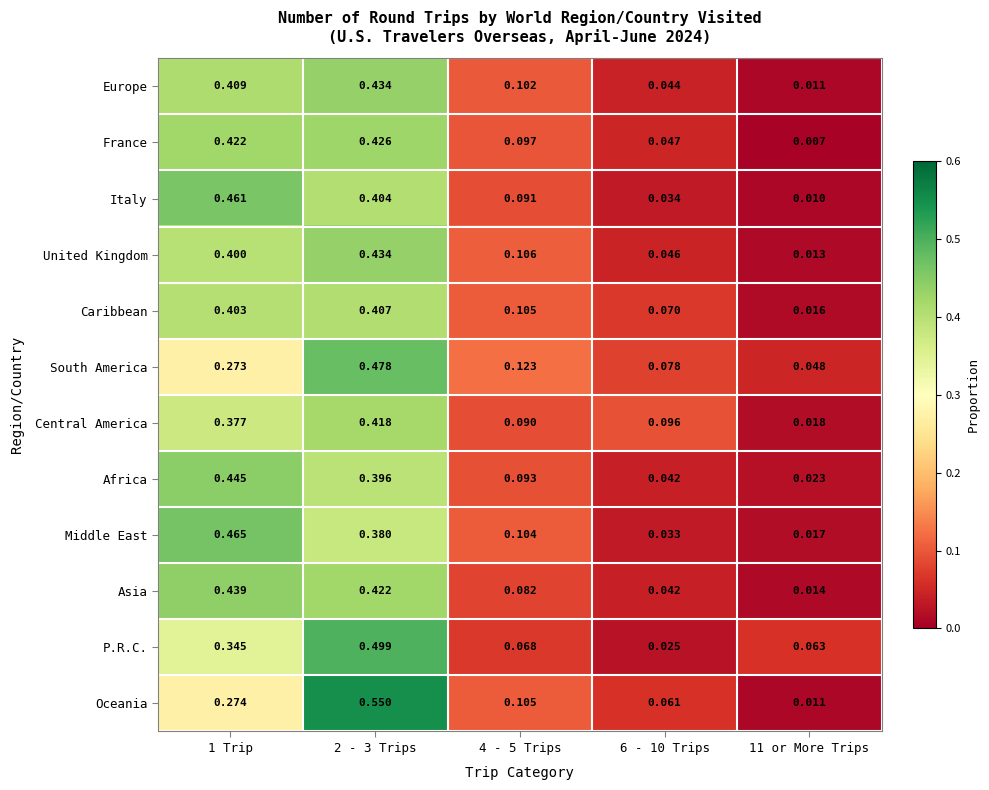

At which category is the sum across all series the highest?

2 - 3 Trips